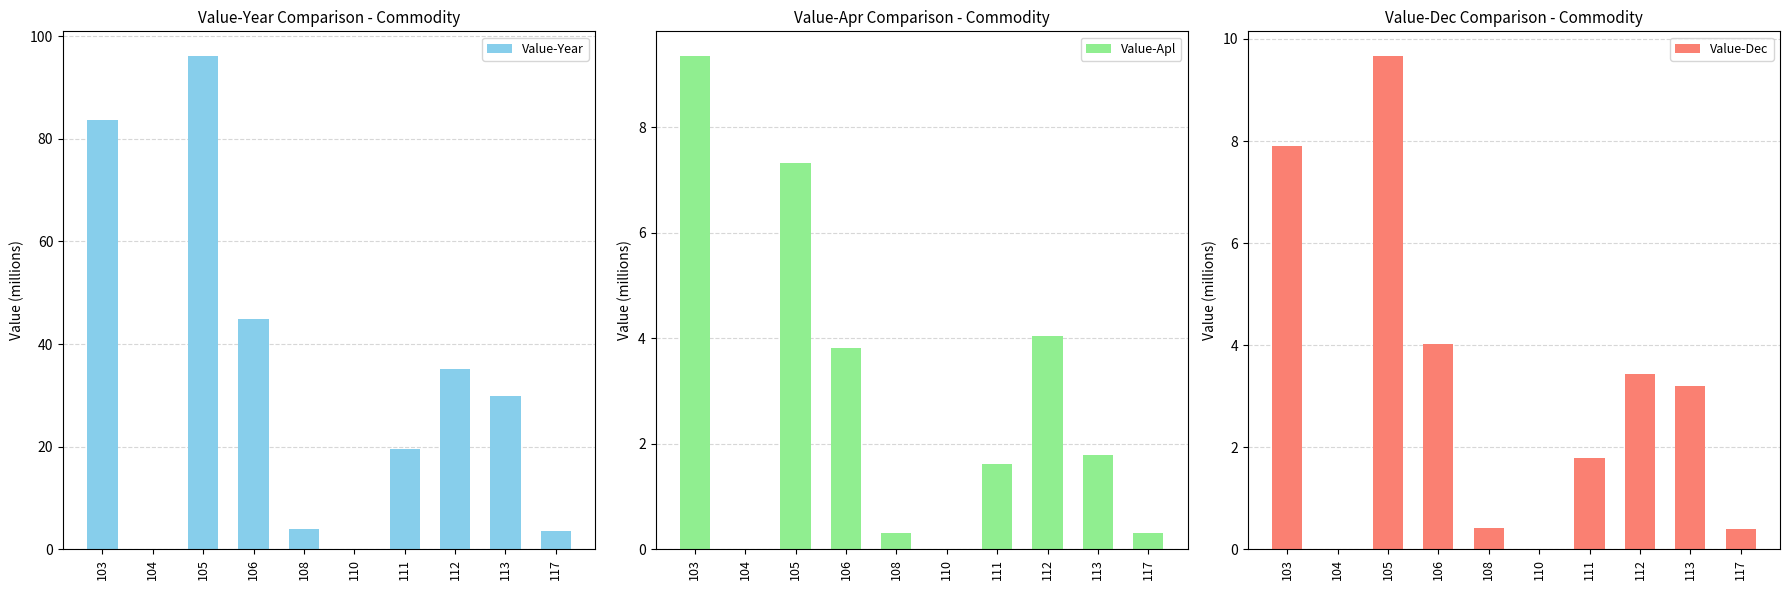

Does the chart contain any negative values?

No